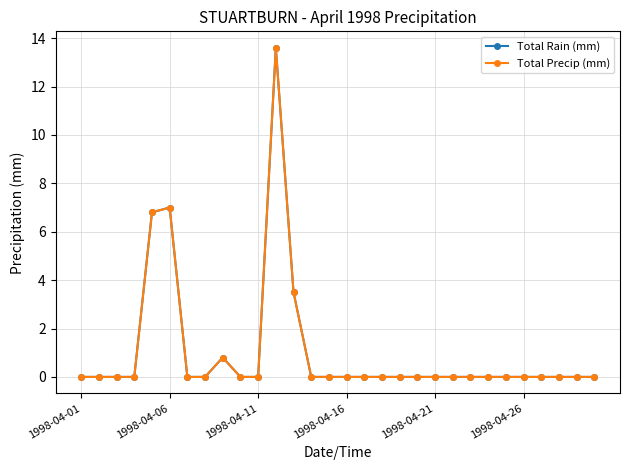

What are all the series names shown in the legend?

Total Rain (mm), Total Precip (mm)